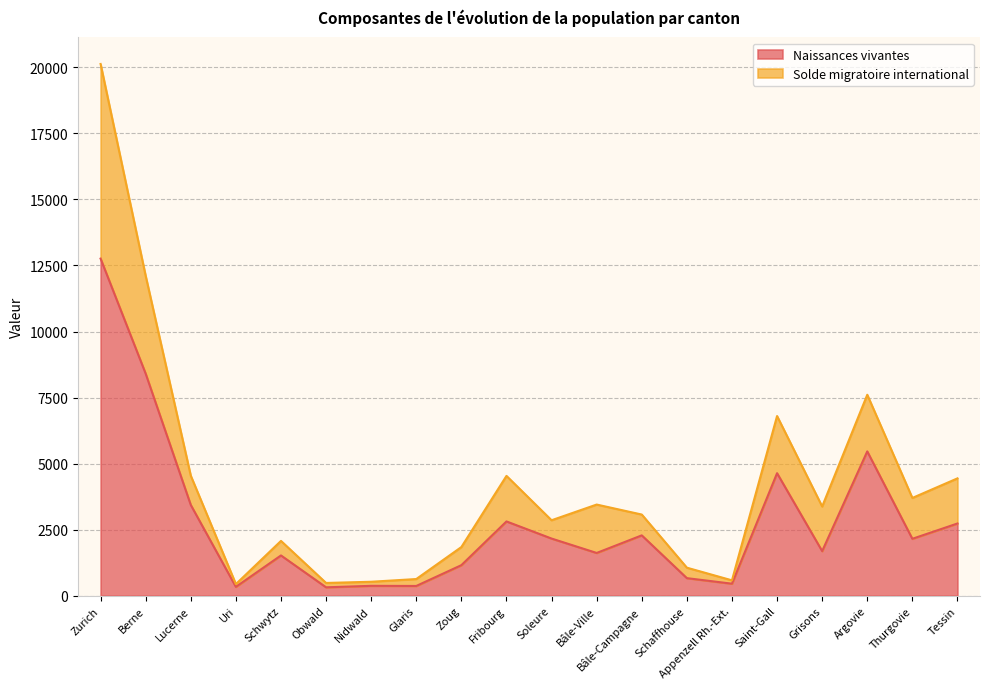

True or false: Naissances vivantes has a value of 2905 at Soleure.

False